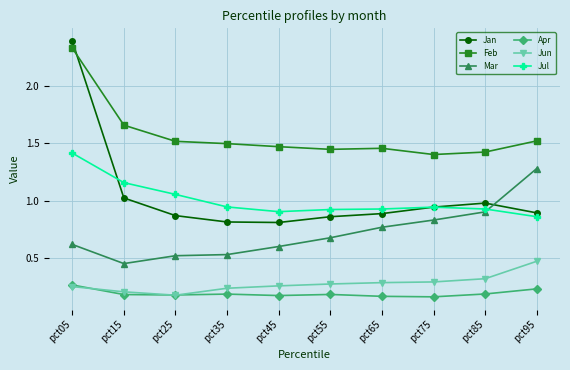

List the series in order of their peak value, highest first.

Jan, Feb, Jul, Mar, Jun, Apr